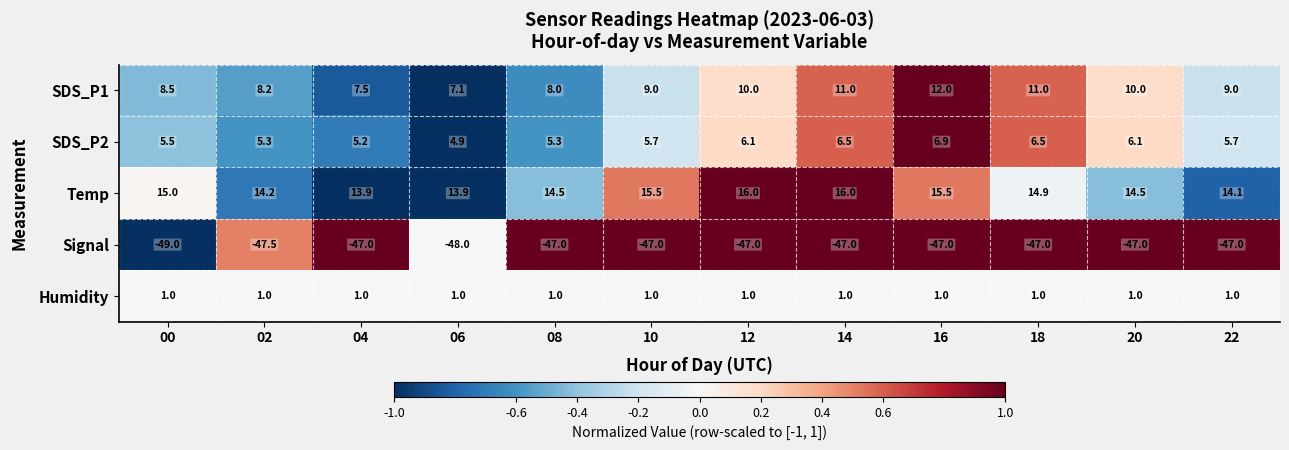

Rank the series by their maximum value, from highest to lowest.

Temp, SDS_P1, SDS_P2, Humidity, Signal